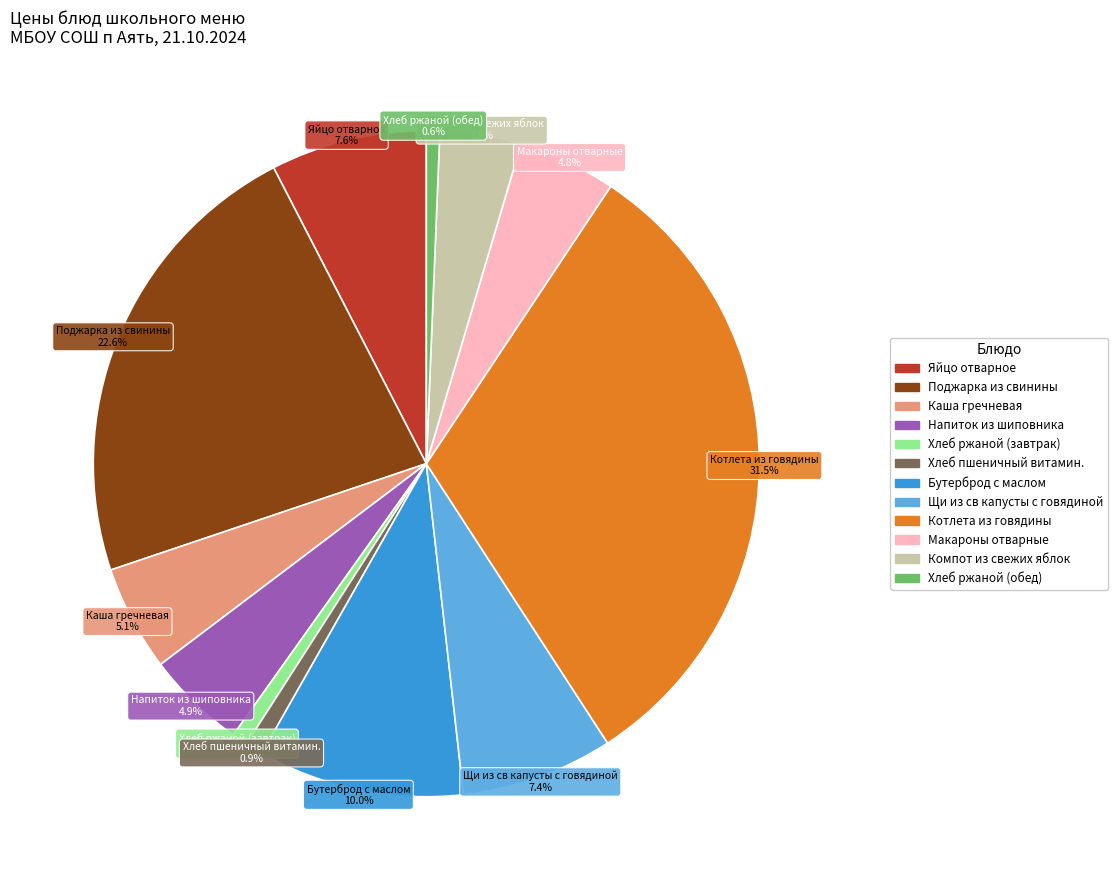

Approximately how many times larger is the value at Бутерброд с маслом compared to Яйцо отварное?

1.3